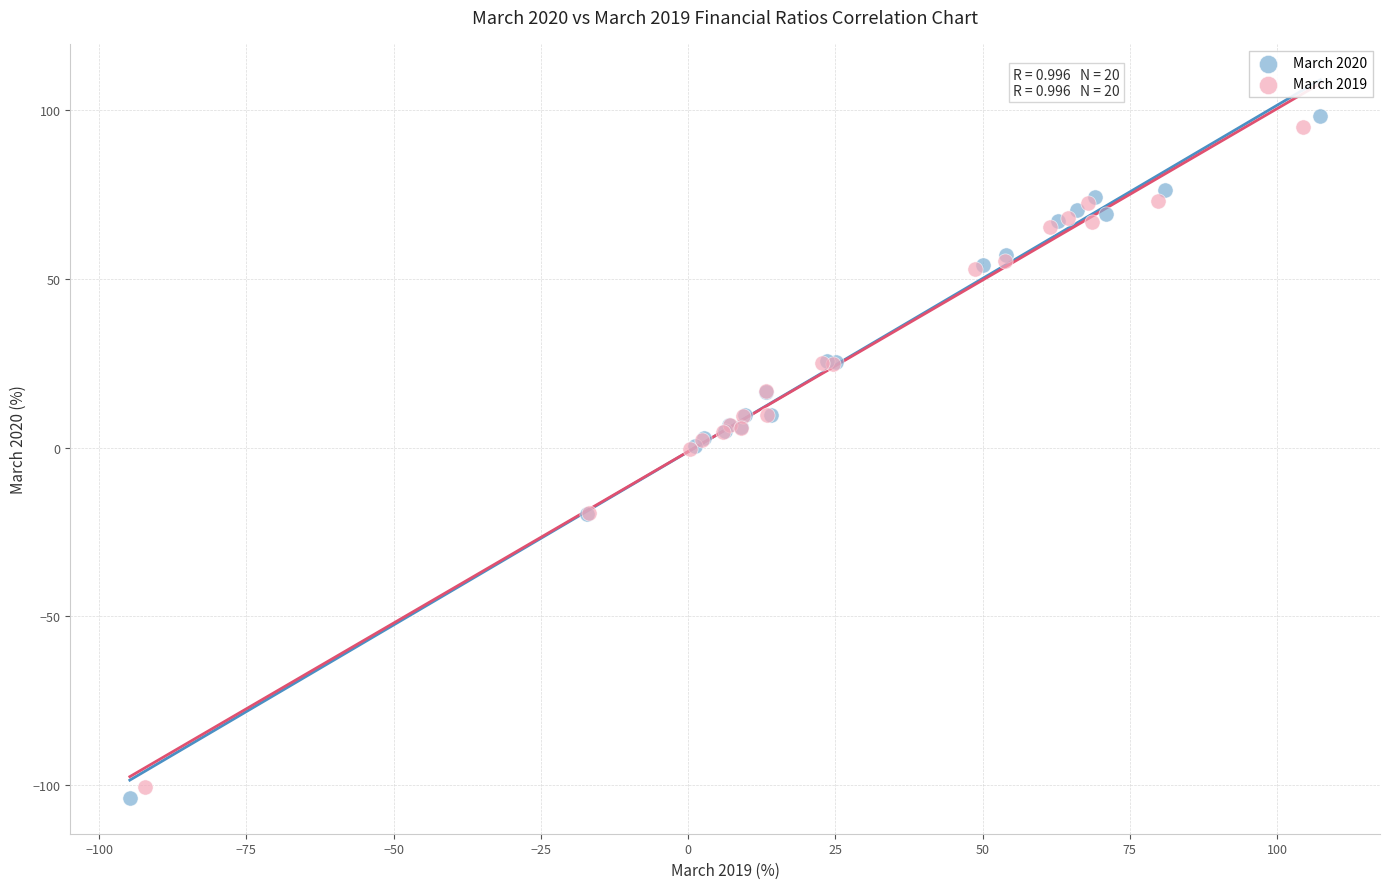

Which series has the widest spread of Y values?

March 2020